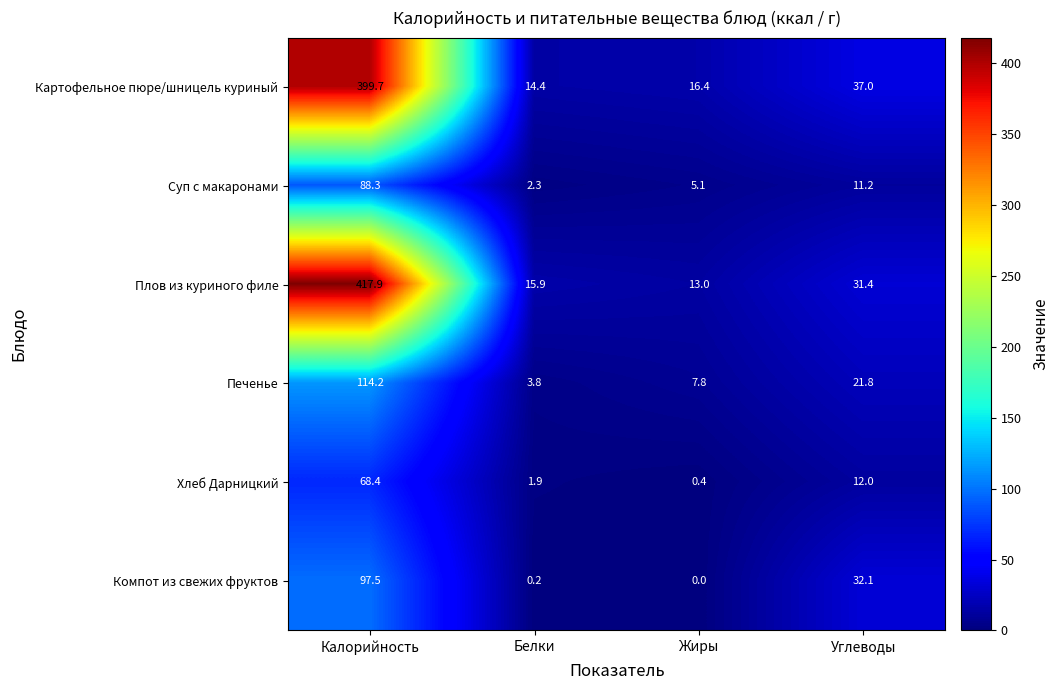

What is the difference between the maximum and minimum values in the Плов из куриного филе series?

404.9